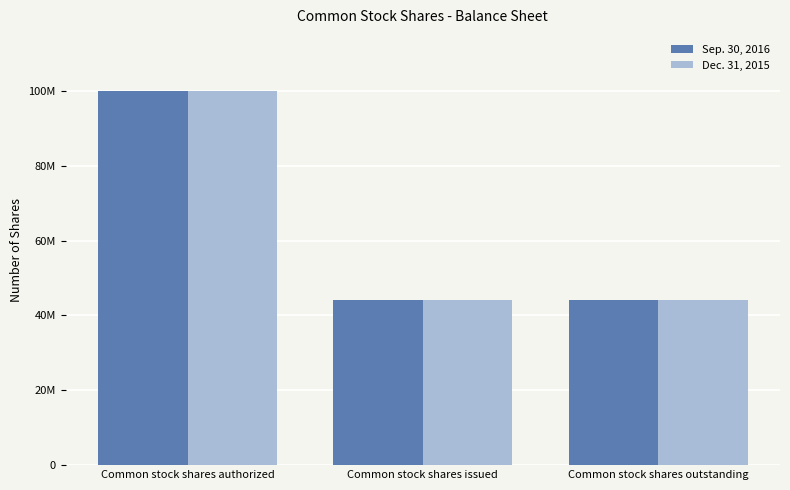

What is the total value across all series at Common stock shares issued?

88201632